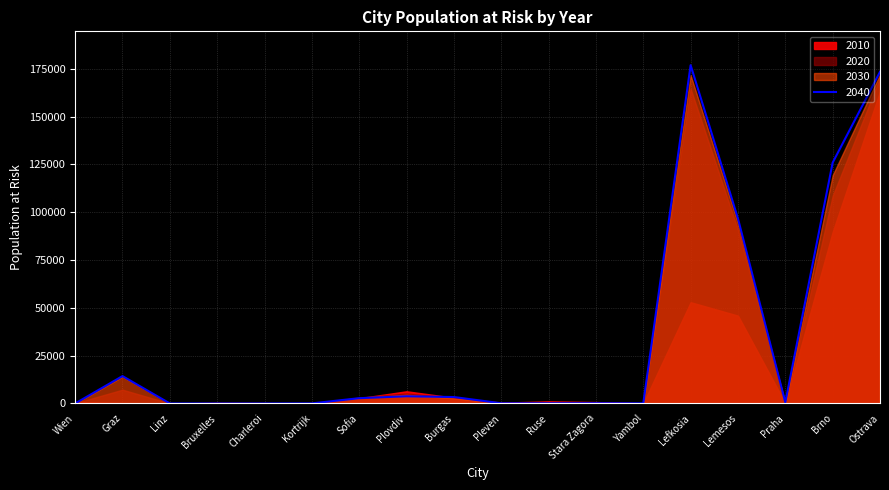

Does the chart display data point markers on the line(s)?

No